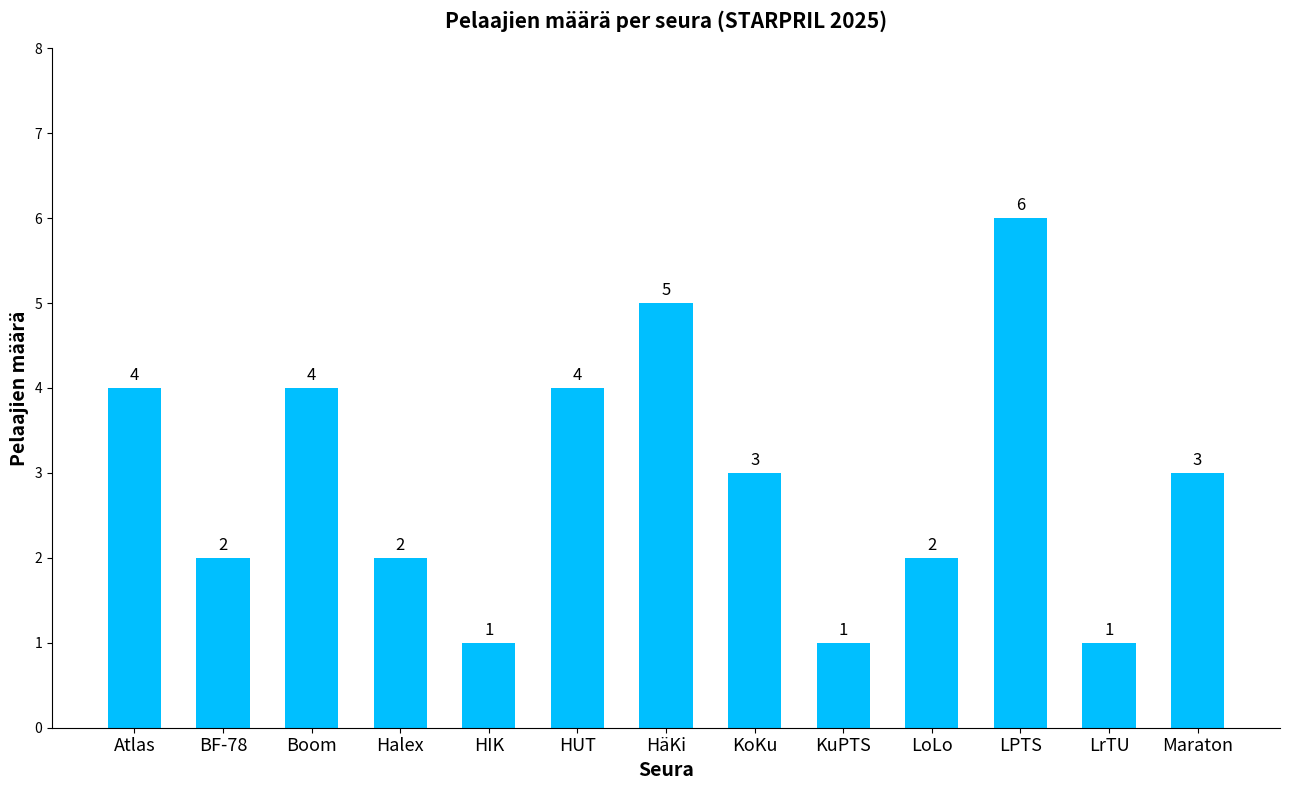

The chart shows a value of 4 at Atlas. True or false?

True